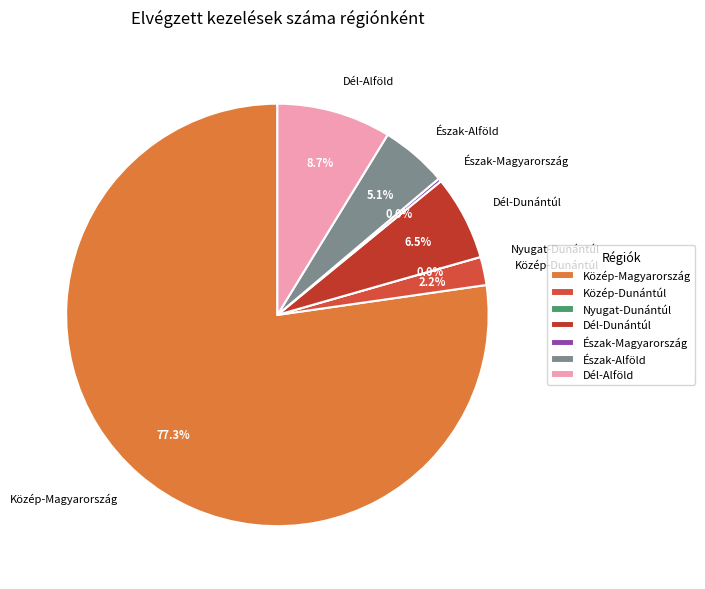

Rank the categories by value from highest to lowest.

Közép-Magyarország, Dél-Alföld, Dél-Dunántúl, Észak-Alföld, Közép-Dunántúl, Észak-Magyarország, Nyugat-Dunántúl